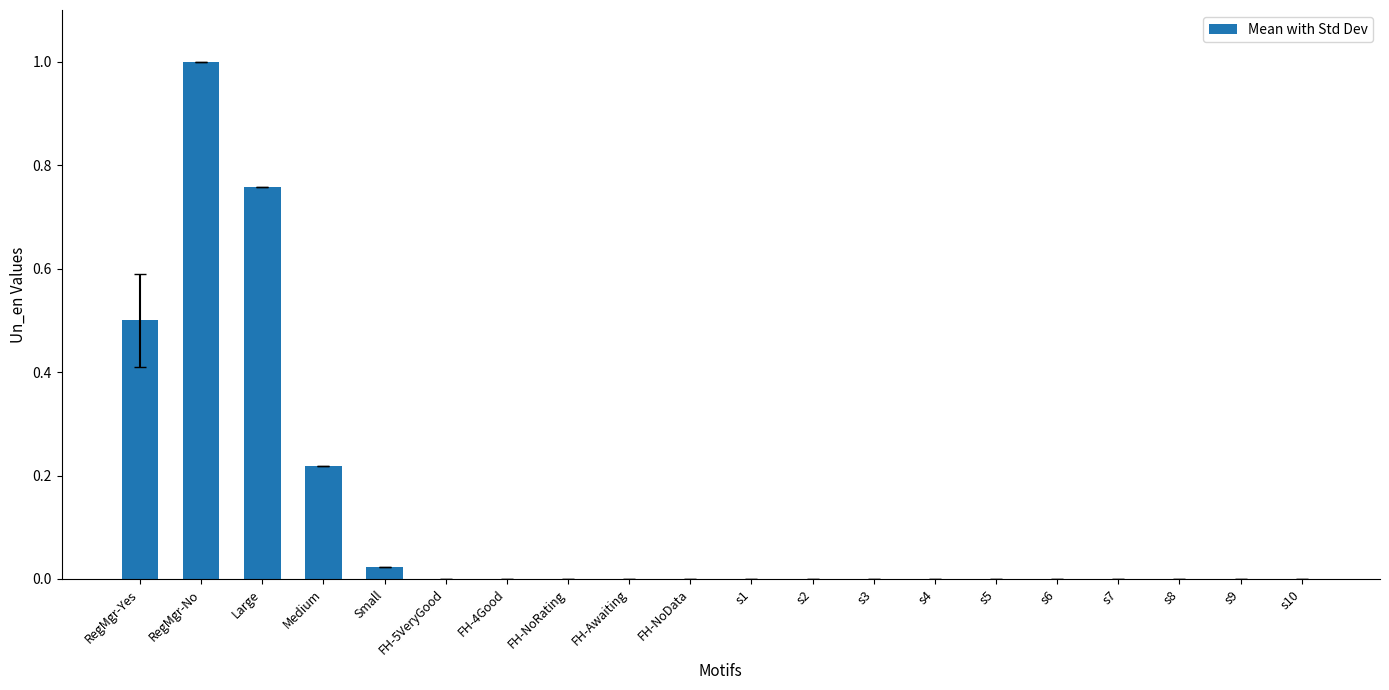

Is it true that the value at FH-Awaiting is 0.0?

True